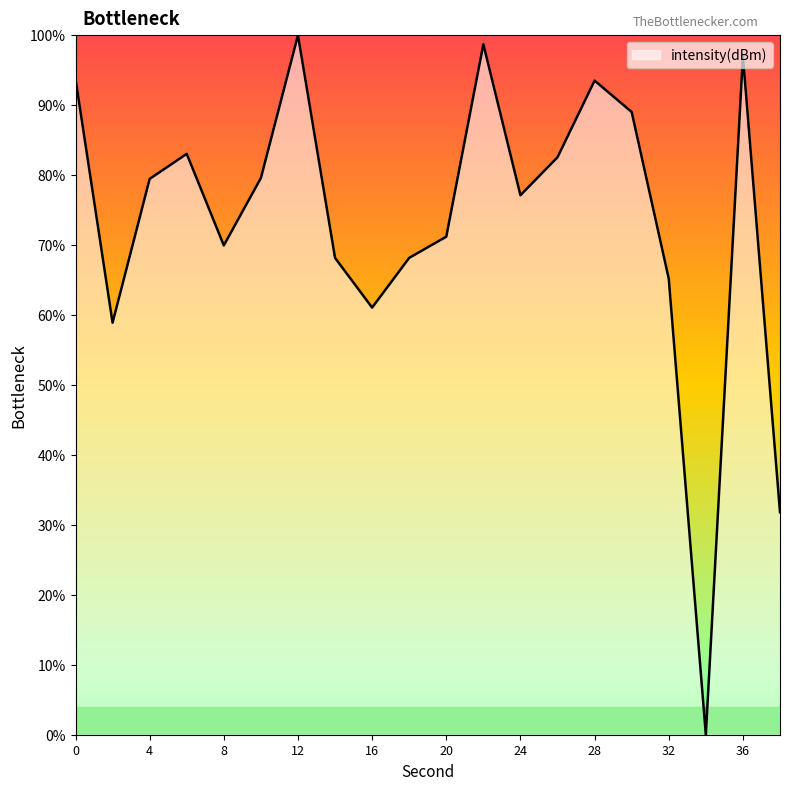

What is the difference between the maximum and minimum values?

100.0